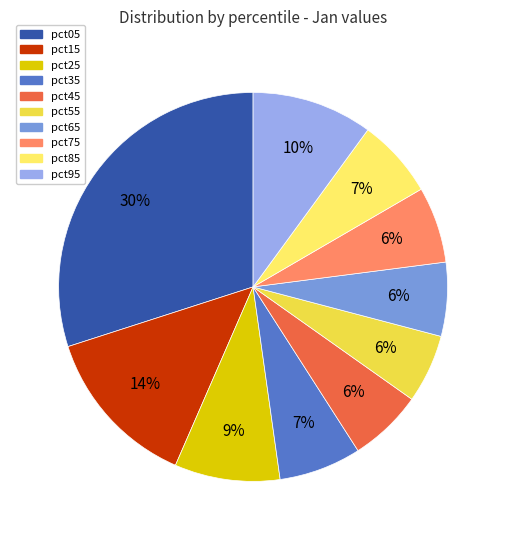

Combined, do pct75 and pct45 account for over 50%?

No